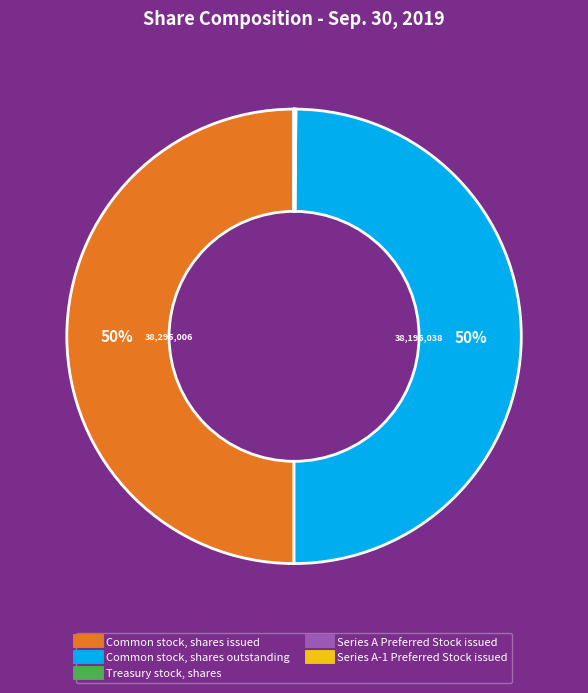

To the nearest percent, what is the difference between the largest and smallest slice percentages?

50%